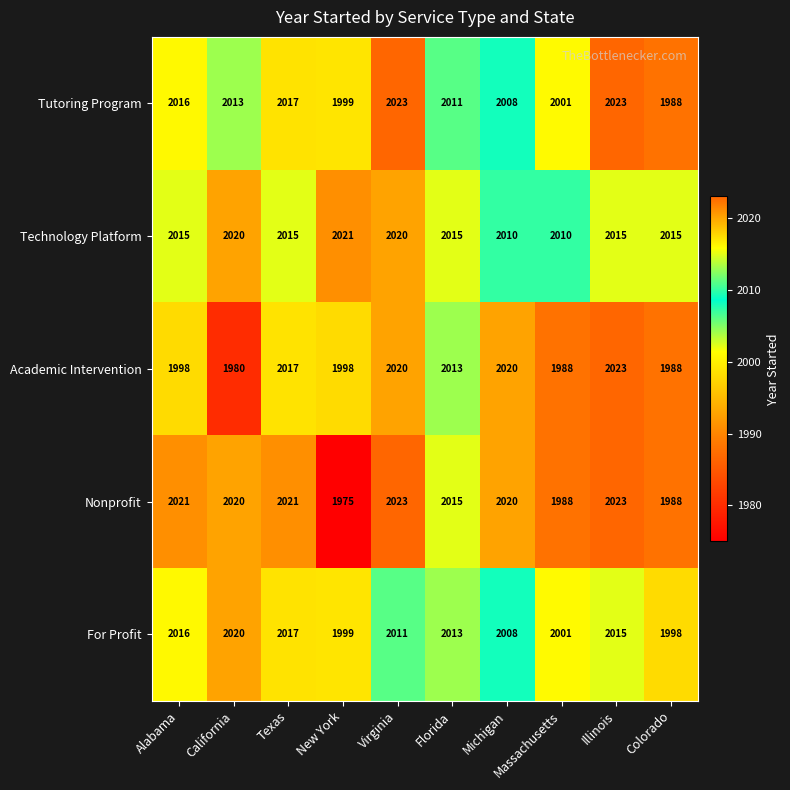

What is the maximum value shown in the chart?

2023